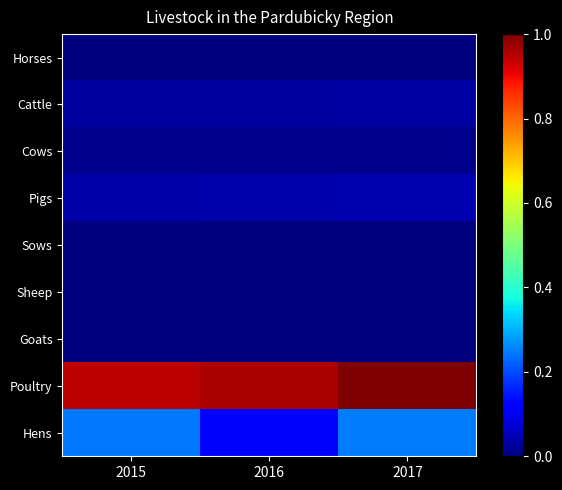

Which series changed the most between 2015 and 2017?

Poultry